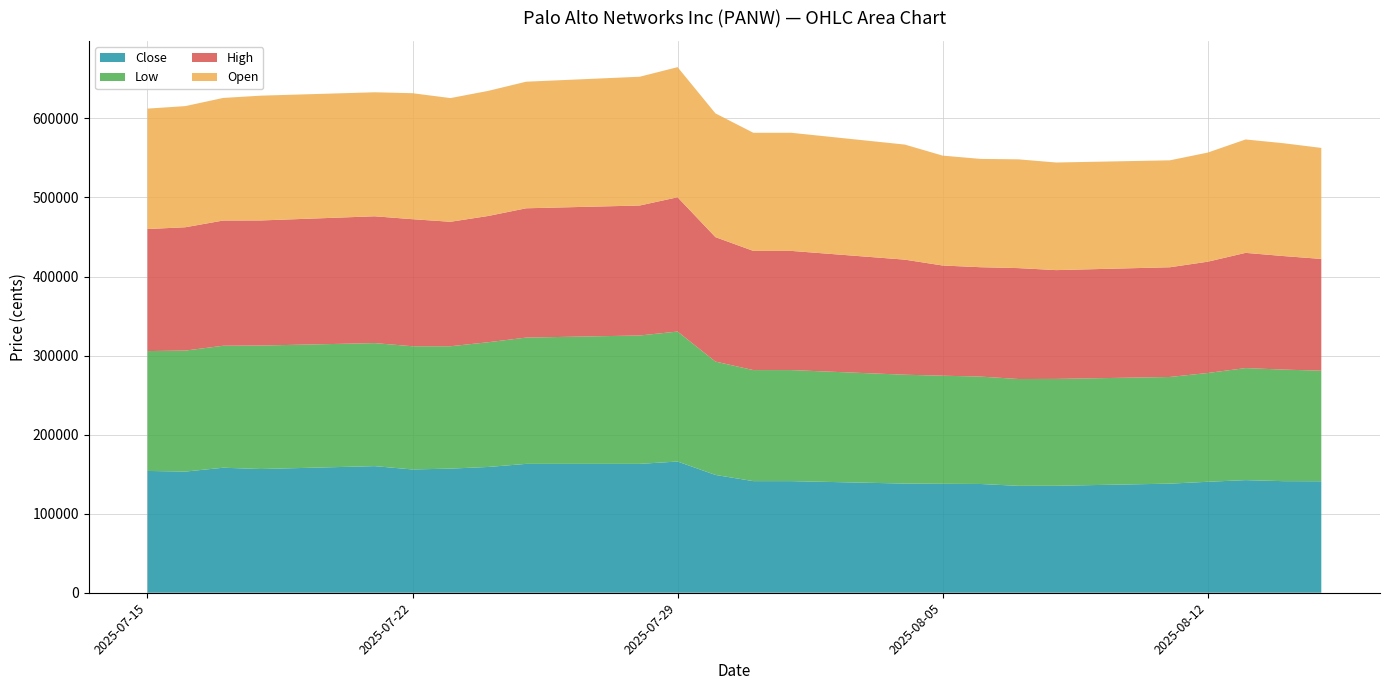

Reading left to right, transcribe all the data shown in this chart.

Open: 152314	153238	155080	157855	156849	159370	156455	158235	160117	162885	164573	156512	149400	149400	145564	138988	136994	137573	136105	135270	138005	143447	142722	140434
High: 154383	156003	158384	158233	160414	160696	157441	159703	163562	164403	169864	157404	150769	150769	145564	139382	138338	140279	137632	138783	140778	145745	143613	141394
Low: 151602	153037	154285	156172	155602	155840	154760	157763	159724	162370	164406	143388	140443	140443	137673	136746	135845	135114	135145	134918	137587	141703	141112	139825
Close: 154074	153270	158139	156510	160165	155954	157028	159113	163009	163034	165973	149015	141192	141192	138099	137795	137577	135239	135319	138002	140368	142466	141152	141020